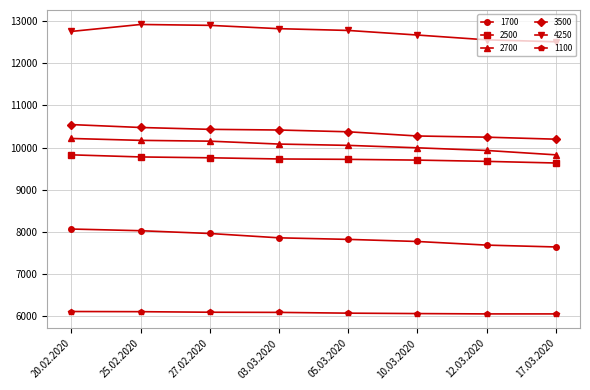

What is the total value across all series at 10.03.2020?

56468